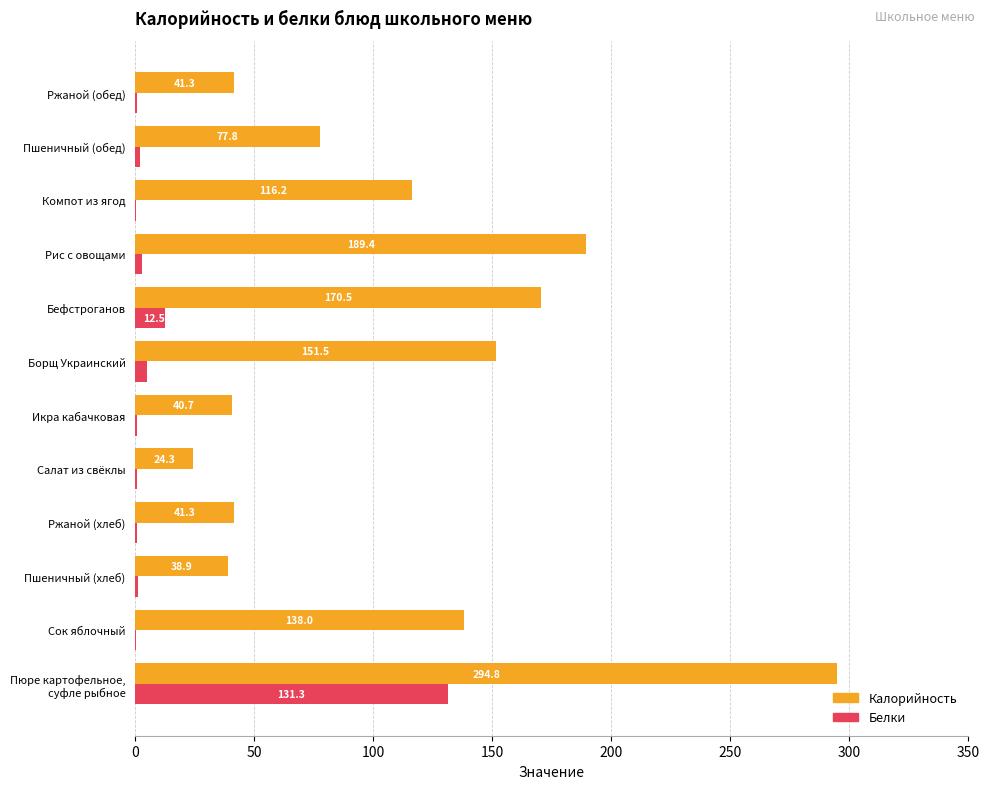

The Белки series shows 0.7 at Ржаной (обед). True or false?

True